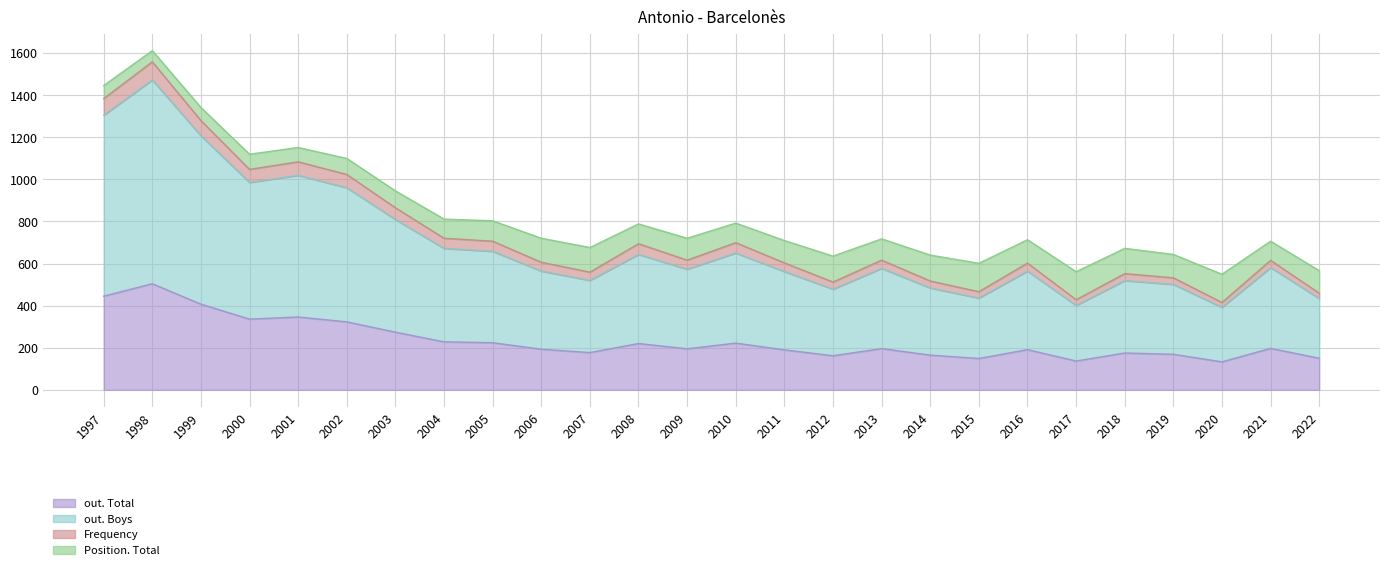

What is the smallest value displayed?

133